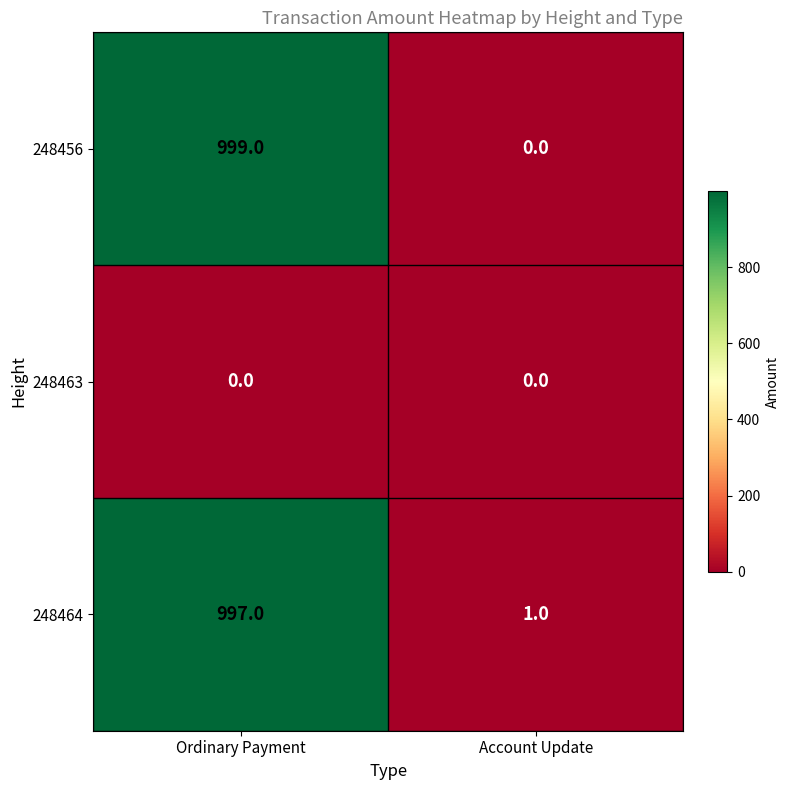

What is the greatest value displayed?

999